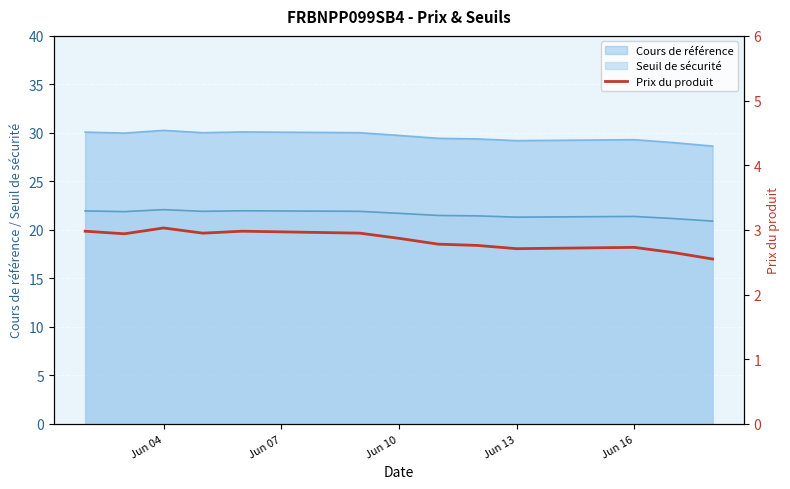

True or false: Cours de référence and Seuil de sécurité cross at least once.

False